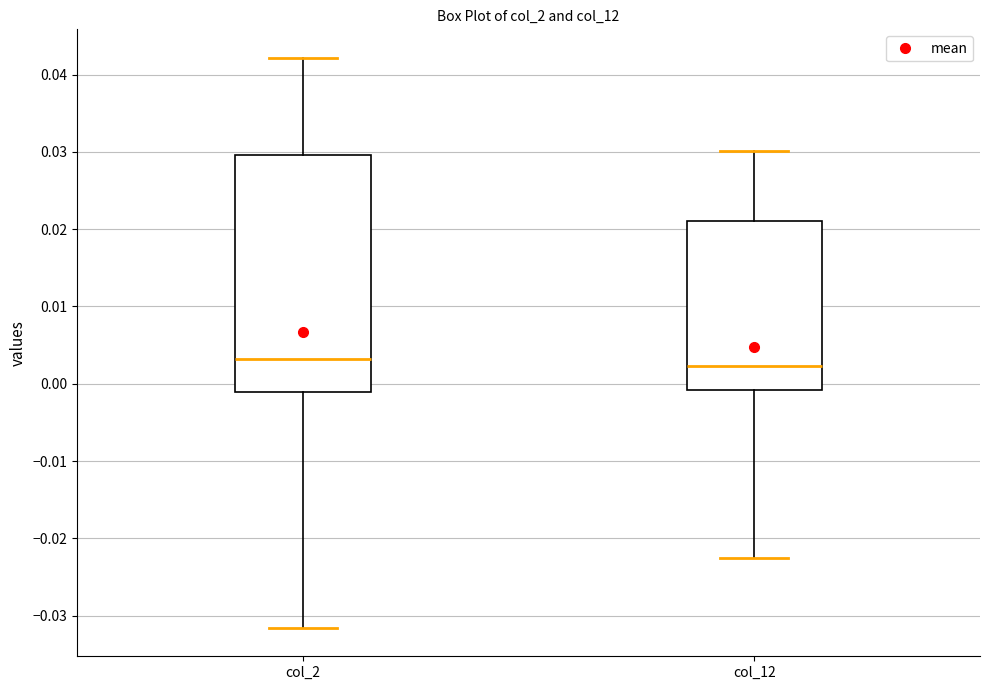

Which box is the tallest, from its lower edge to its upper edge?

col_2